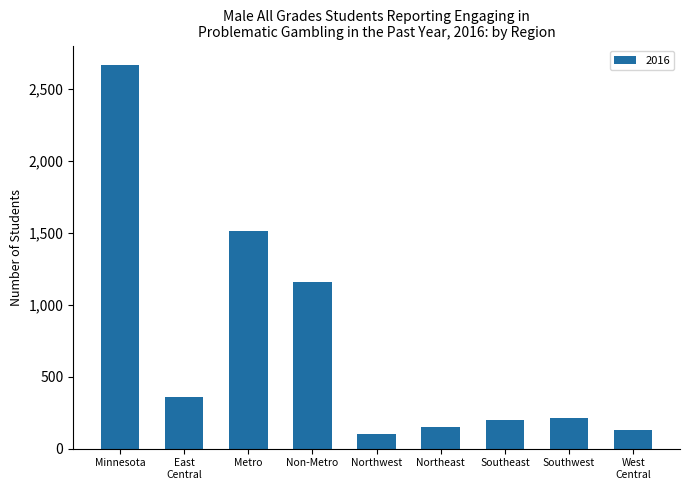

What value does the data have at Non-Metro?

1156